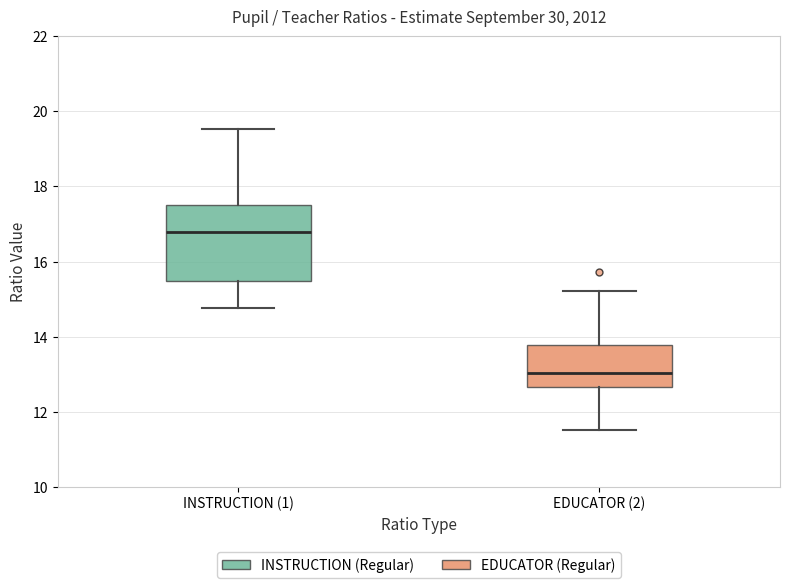

Which box's median line is the highest?

INSTRUCTION (1)